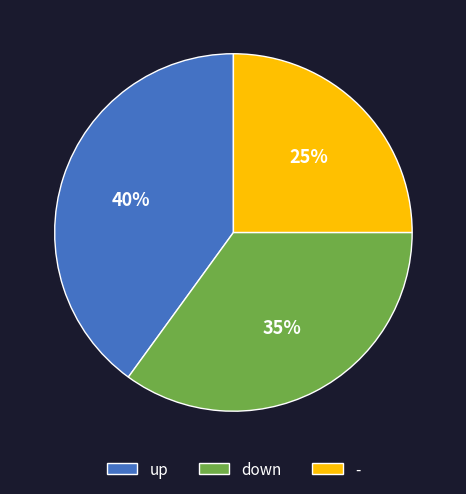

To the nearest percent, what portion does down represent?

35%